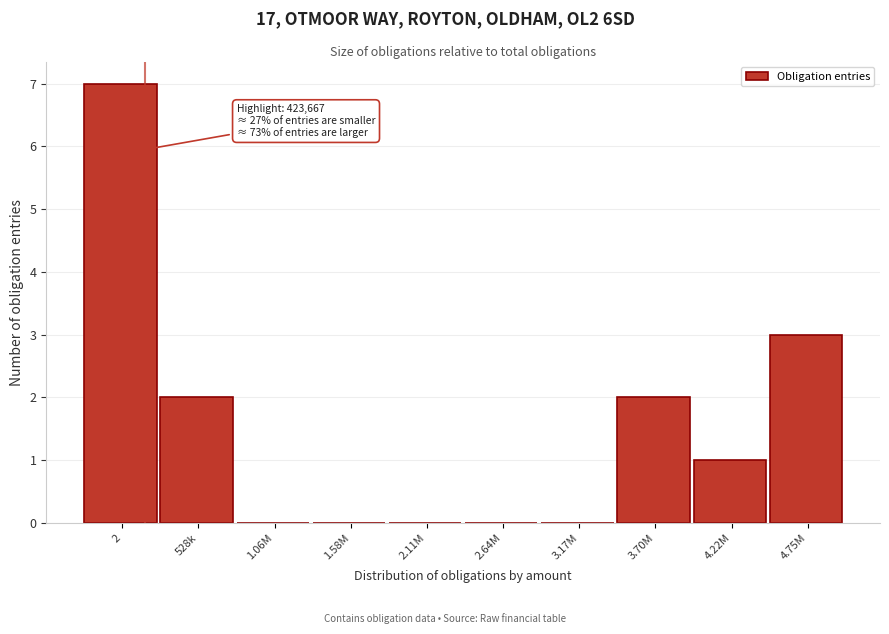

Reading right to left, what are all the values shown in this chart?

4.75M=3	4.22M=1	3.70M=2	3.17M=0	2.64M=0	2.11M=0	1.58M=0	1.06M=0	528k=2	2=7